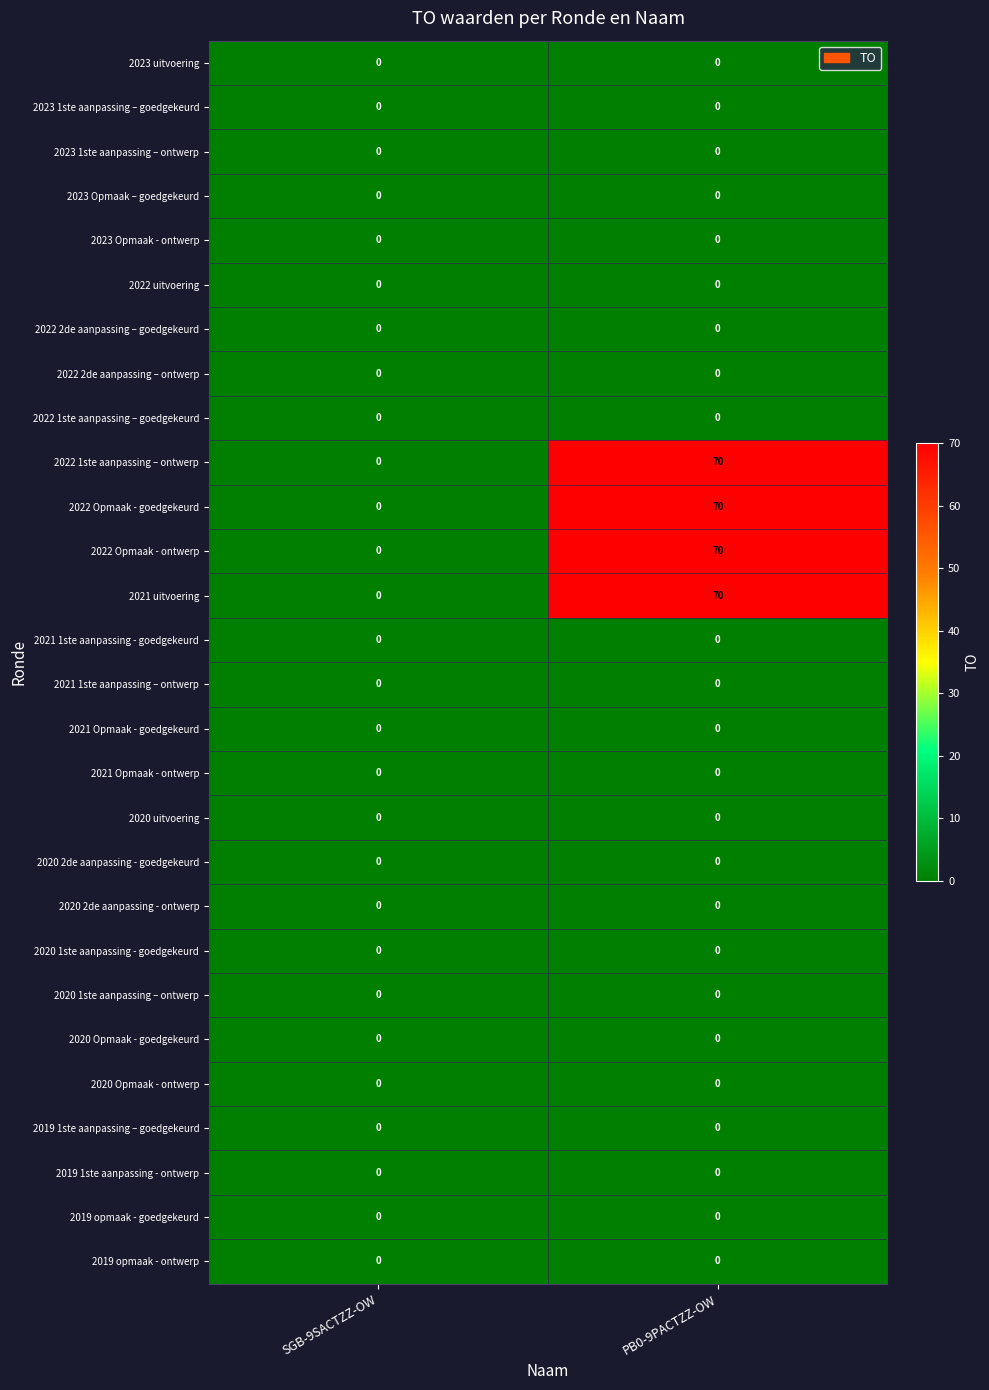

The 2020 uitvoering series shows 0 at SGB-9SACTZZ-OW. True or false?

True